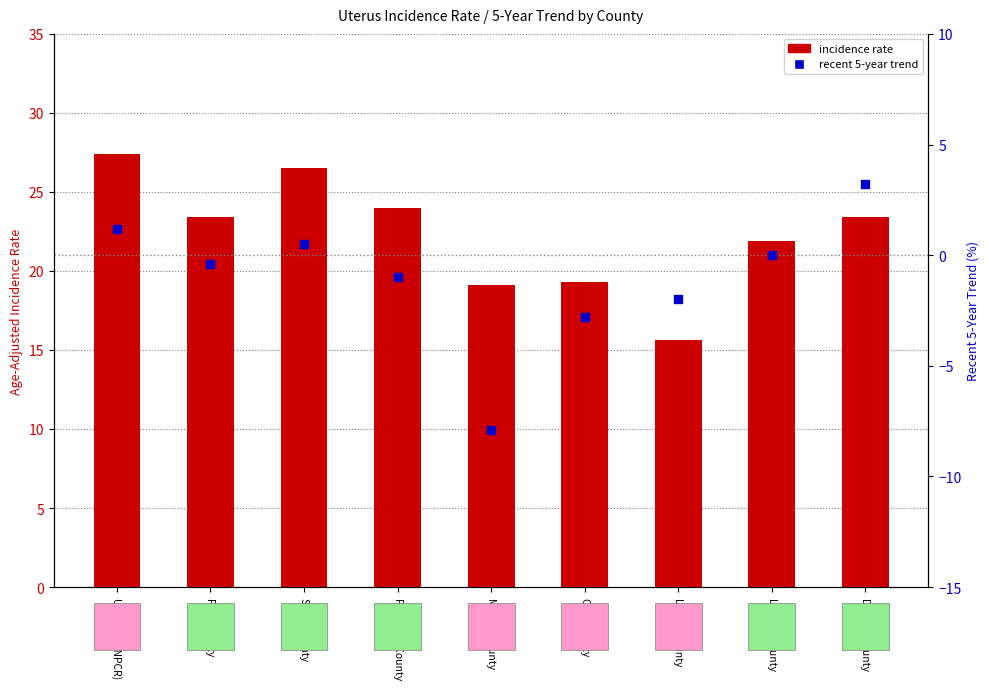

Is the value of recent 5-year trend at Pontotoc County greater than the value of incidence rate at Scott County?

No